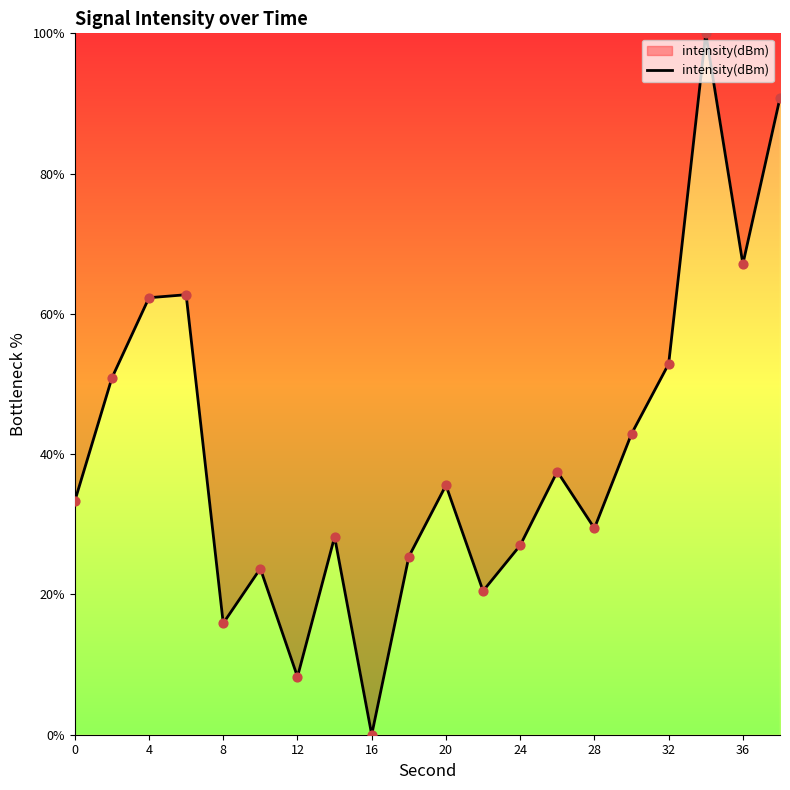

What is the greatest value displayed?

100.0